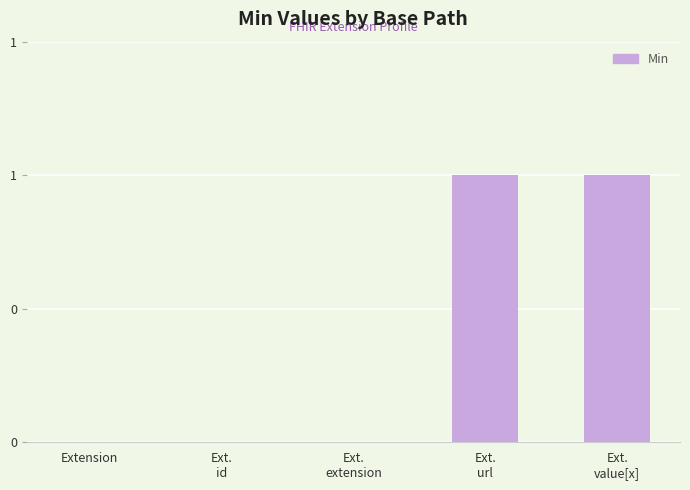

Are the bars horizontal?

No